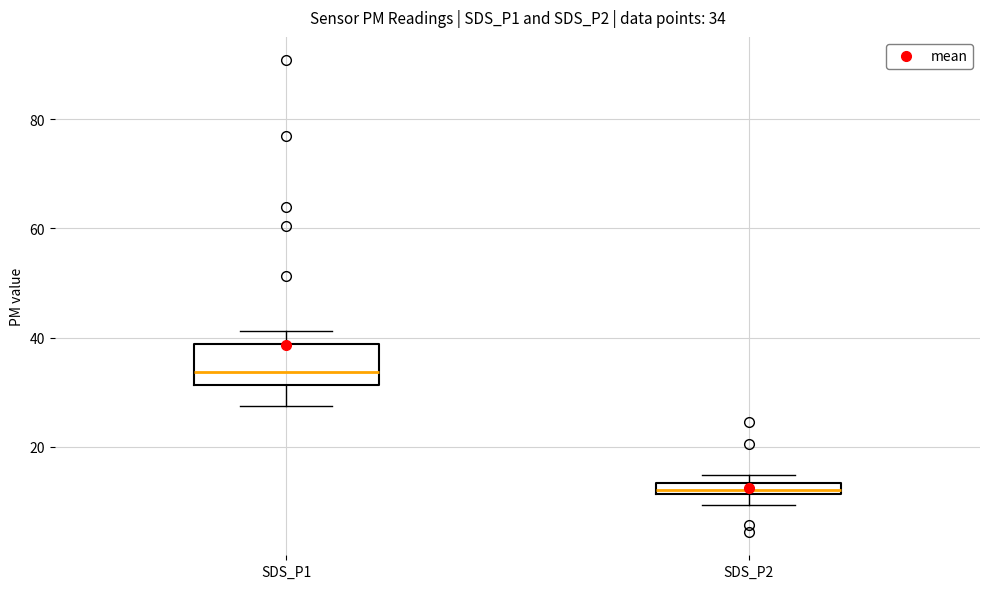

Comparing the boxes themselves (not the whiskers), which one is the tallest?

SDS_P1